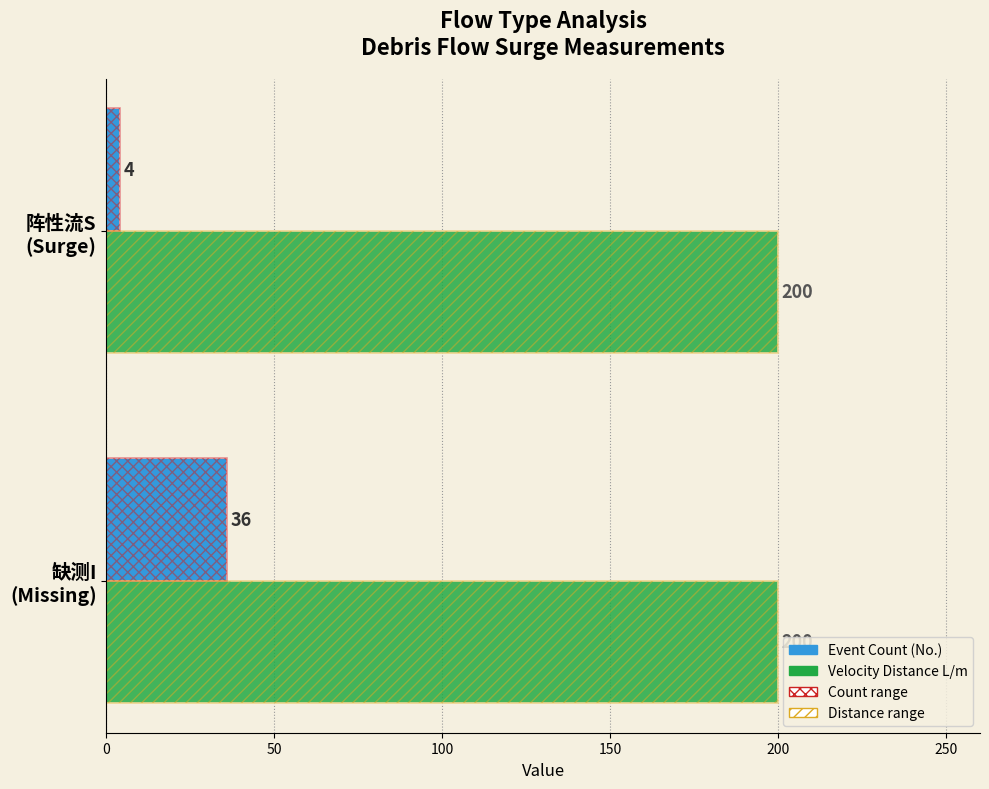

Count the number of categories in the chart.

2